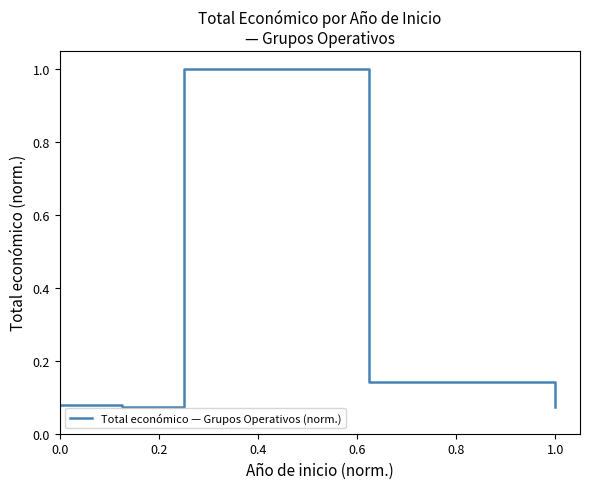

What is the sum of all values?

1.4